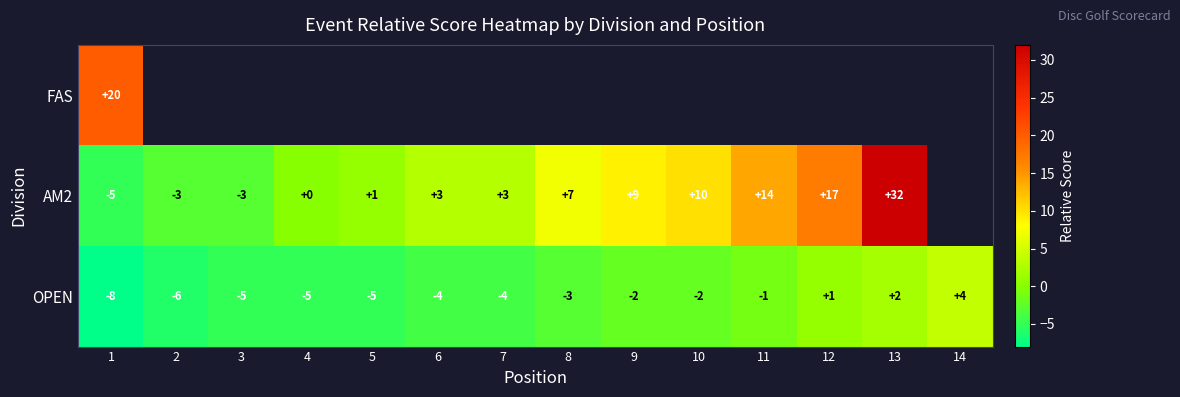

What is the difference between the second highest and minimum values in the OPEN series?

10